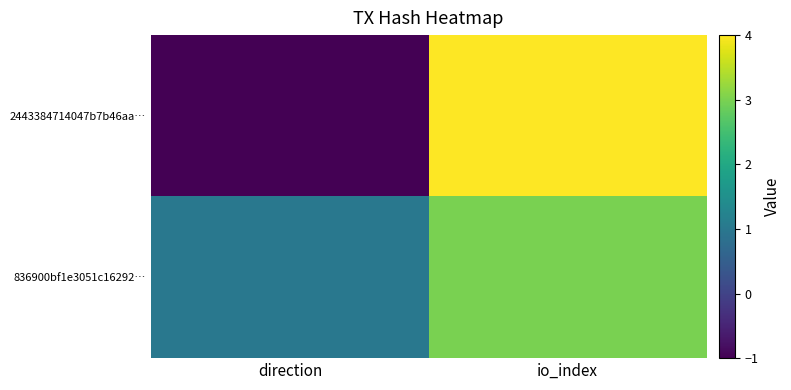

List the series in order of their overall mean, lowest first.

2443384714047b7b46aa…, 836900bf1e3051c16292…